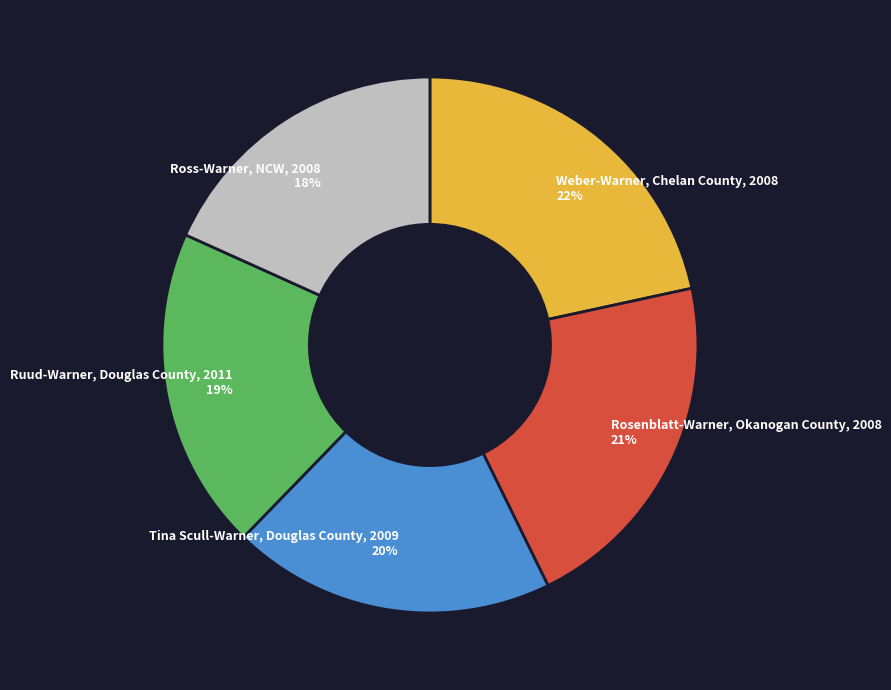

To the nearest percent, what percentage of the pie is Tina Scull-Warner, Douglas County, 2009?

20%